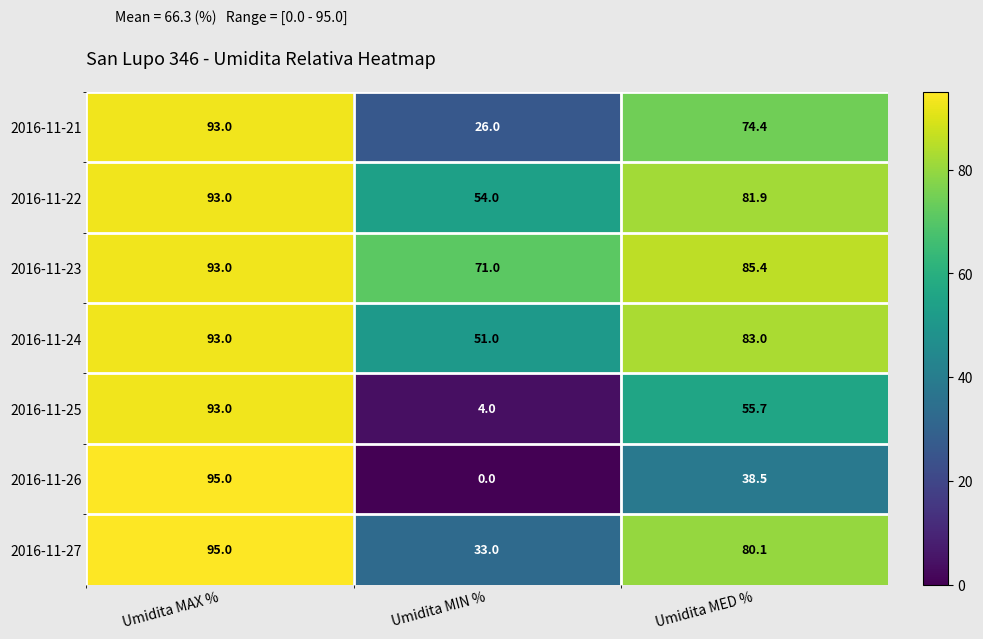

True or false: 2016-11-23 has a value of 22.7 at Umidita MIN %.

False